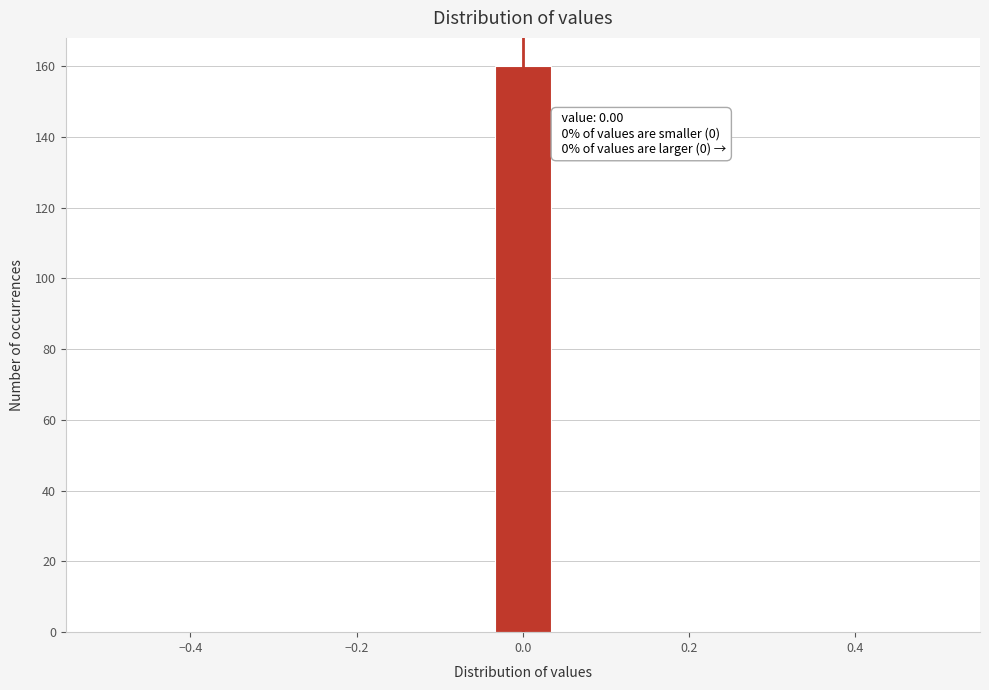

Around what value on the x-axis is the tallest bar? Give the approximate position of its centre, as read against the axis.

0.00